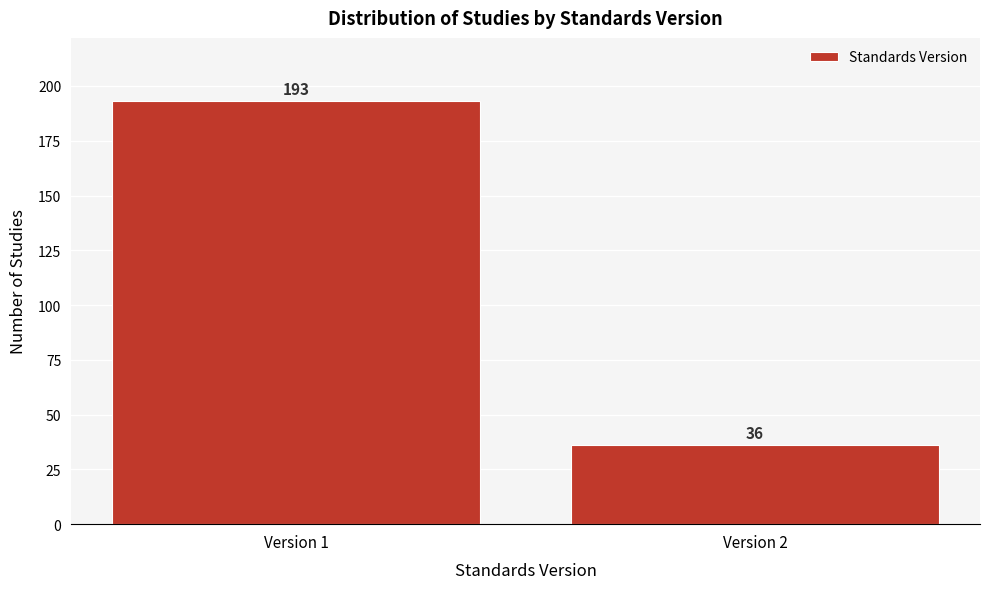

Reading left to right, transcribe all the data shown in this chart.

Version 1=193	Version 2=36